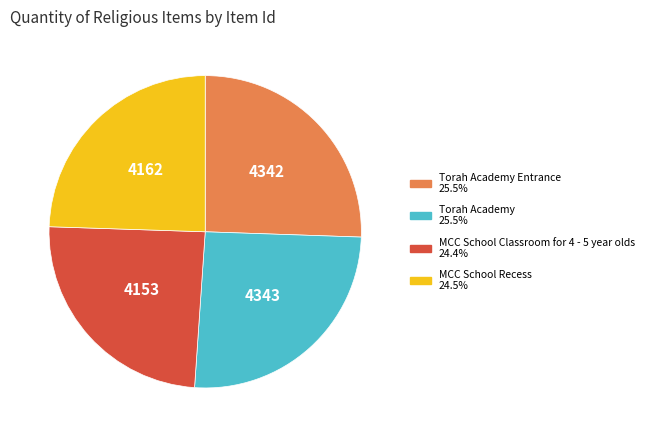

Does any single category account for the majority?

No